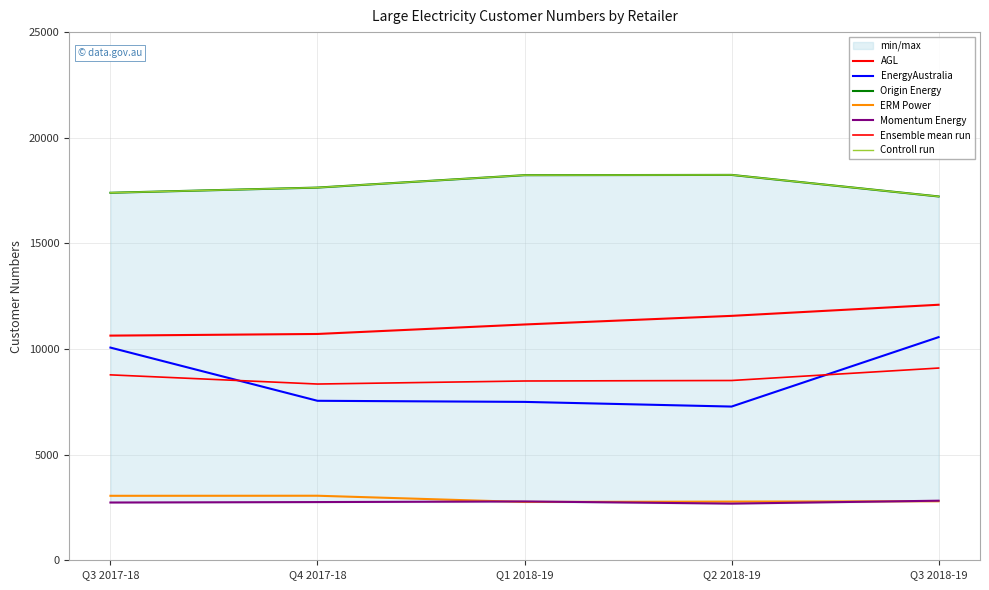

What is the sum of the AGL values at Q3 2018-19 and Q2 2018-19?

23664